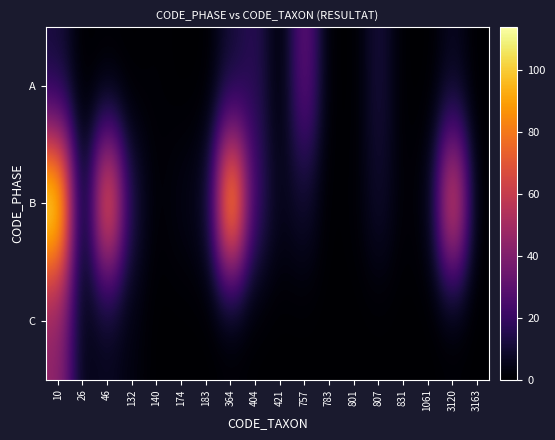

Rank the series at 183 from highest to lowest value.

B, A, C